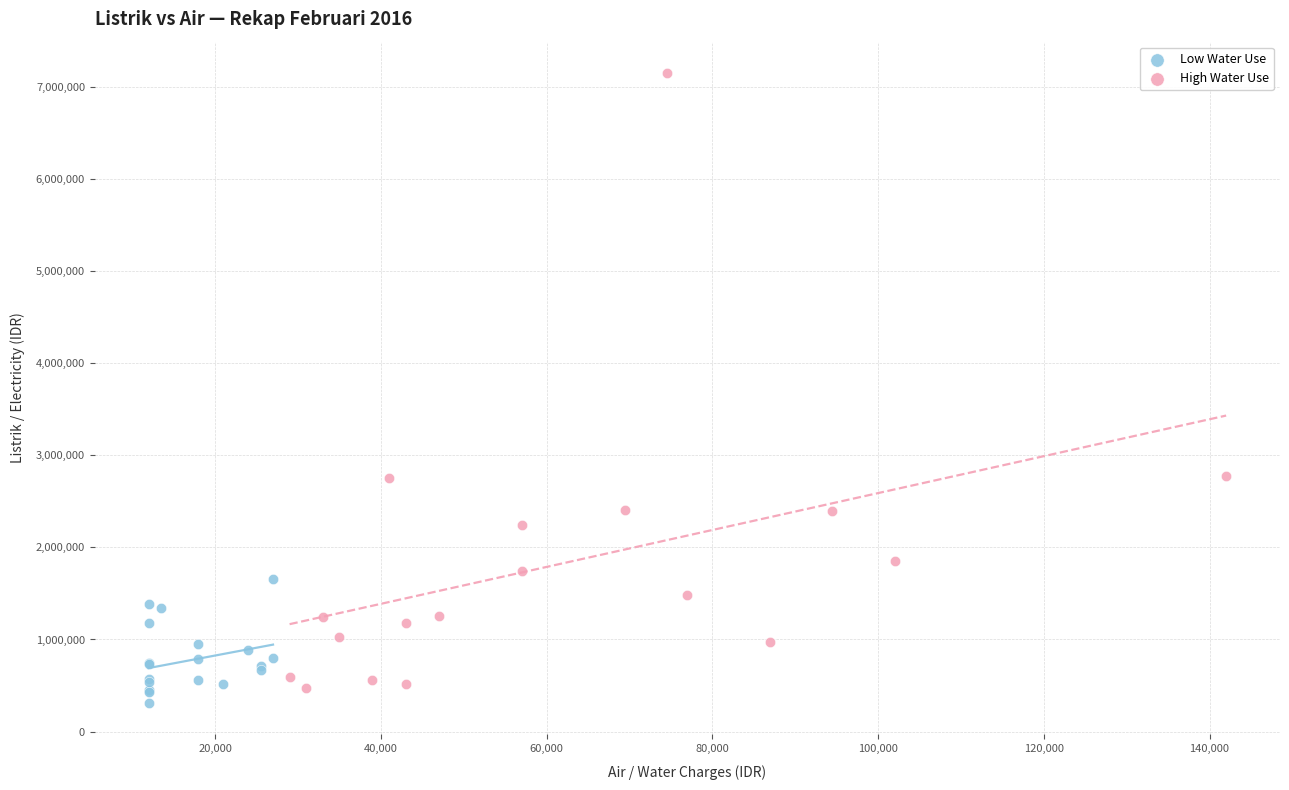

Which series reaches the maximum Y coordinate?

High Water Use